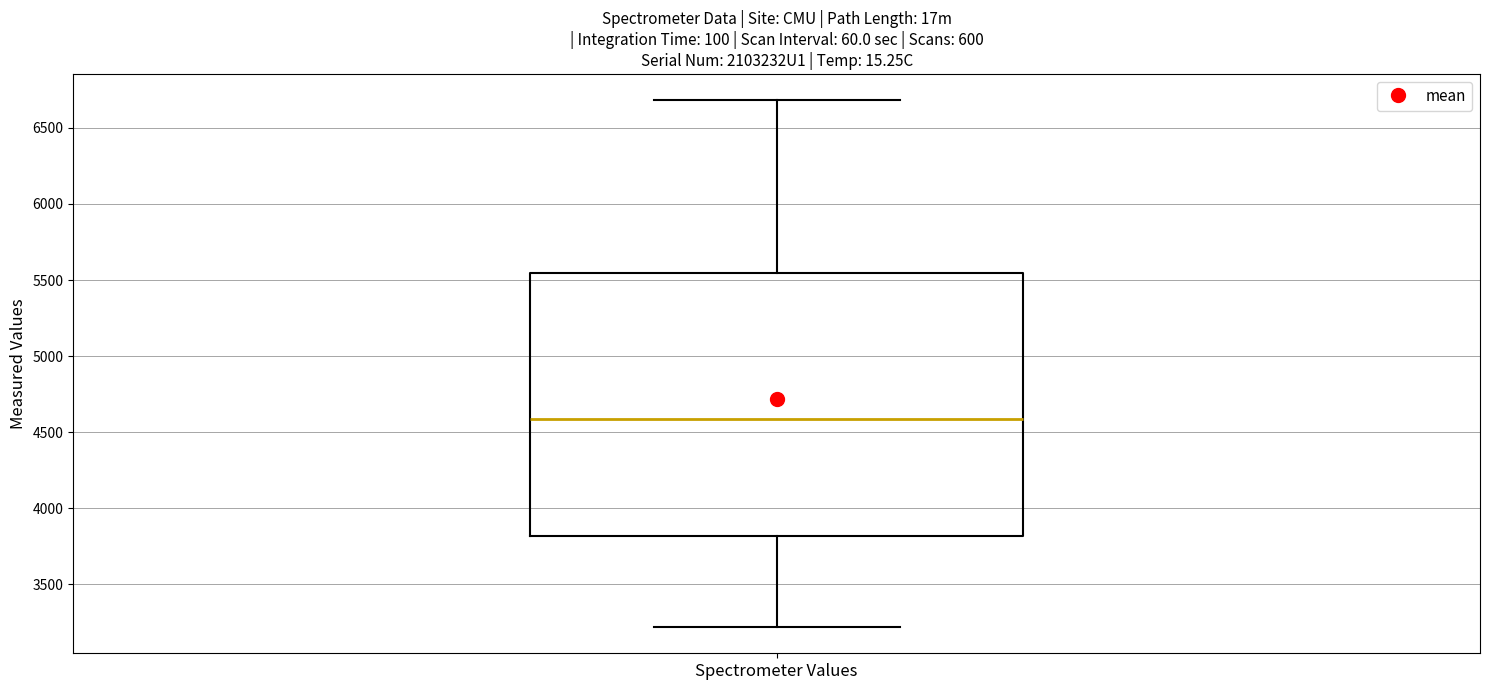

Transcribe this box plot: give where the median line is, the range the box spans, and where the two whiskers end, as read against the y-axis. The values are not printed on the chart, so give them approximately, as read against the axis.

median 4600, box 3800 to 5550, whiskers 3200 to 6700